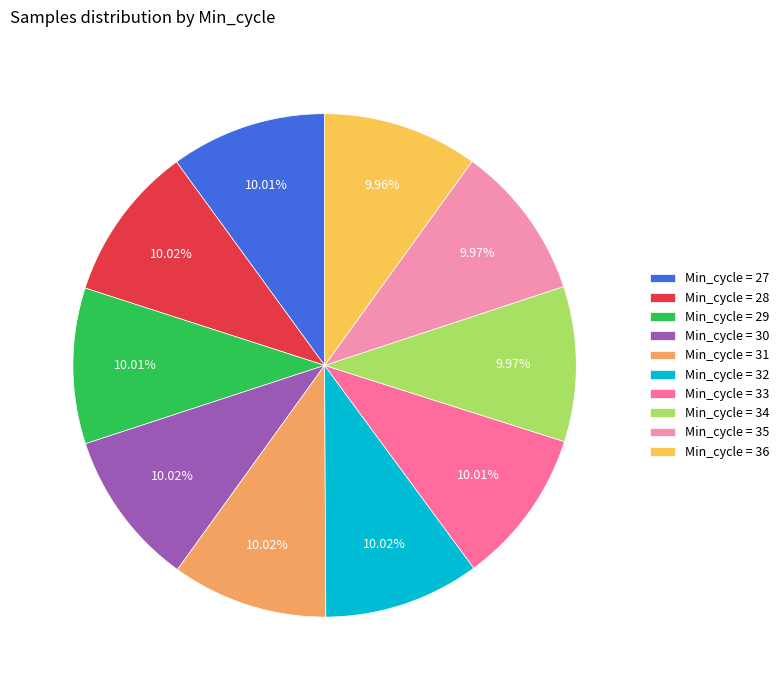

Combined, do Min_cycle = 34 and Min_cycle = 32 account for over 50%?

No